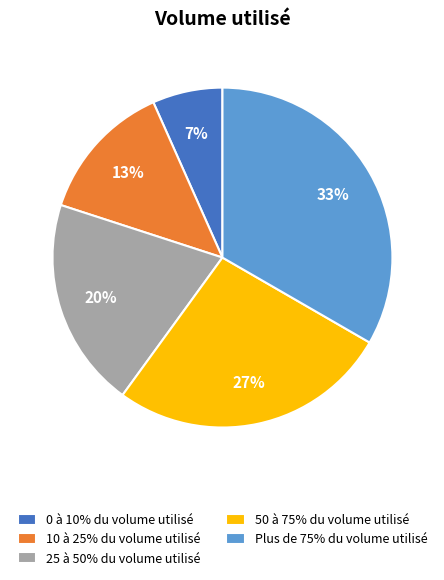

Count the number of slices in the pie.

5